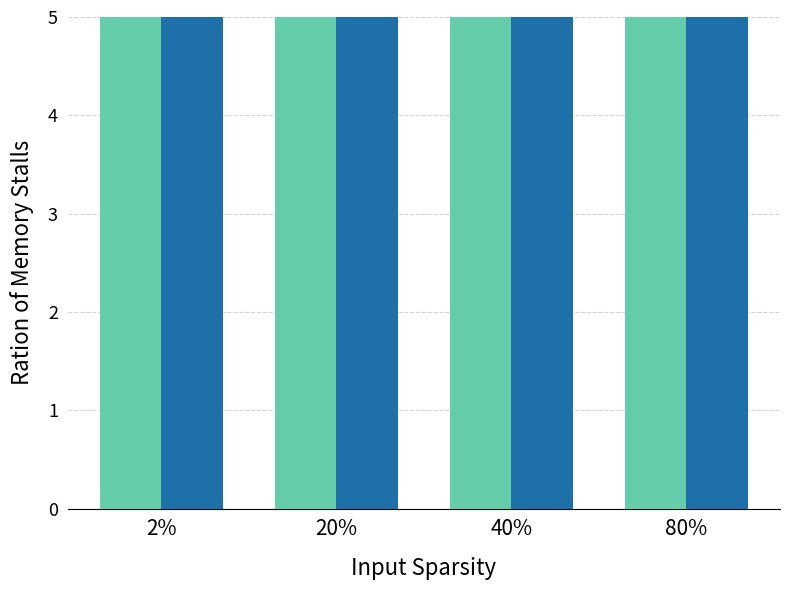

The 海抜高 series shows 37.2 at 80%. True or false?

False